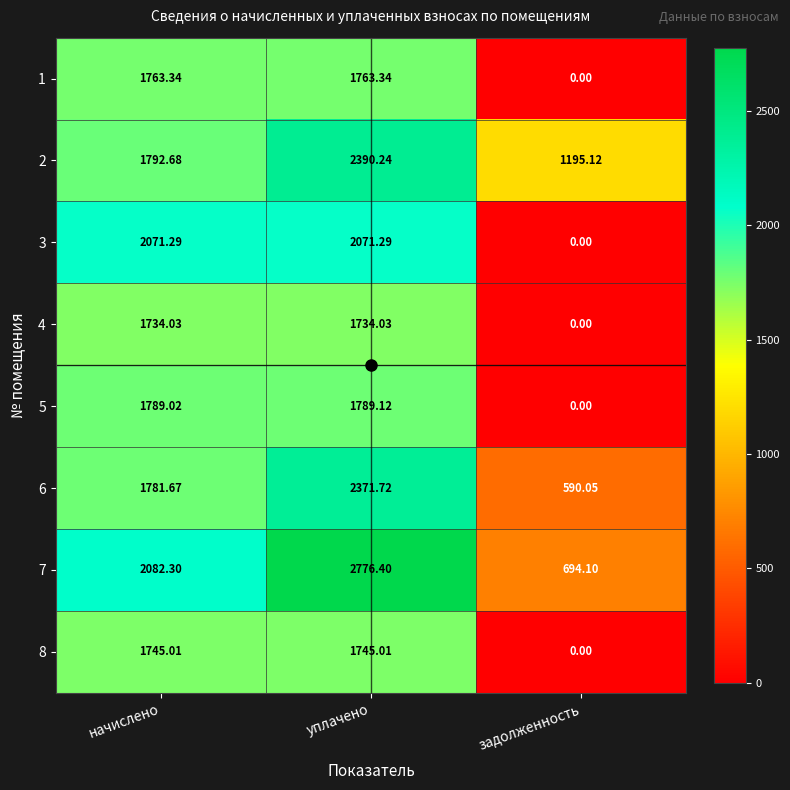

At which label does 5 reach its peak?

уплачено